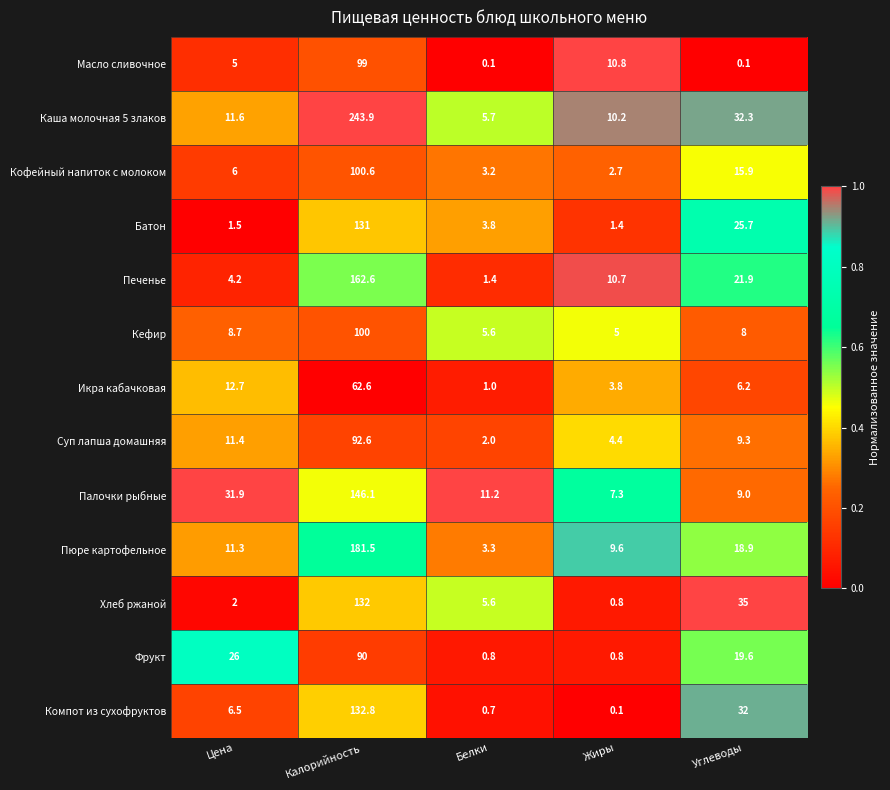

Is it true that Палочки рыбные equals 20.2 at Цена?

False